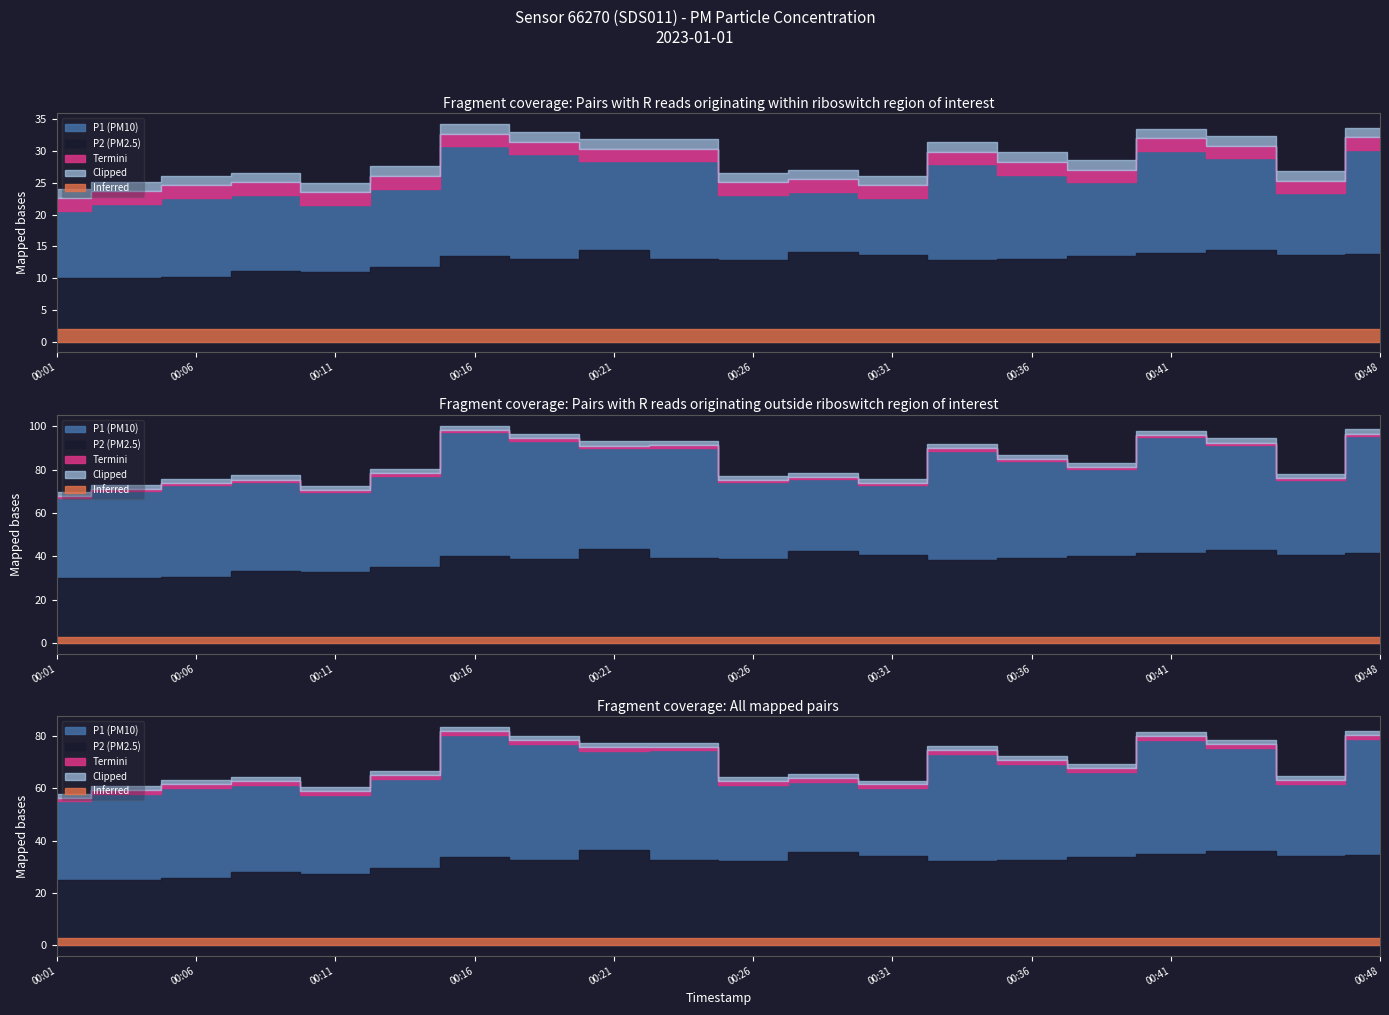

Which series has the largest range (max minus min)?

P1